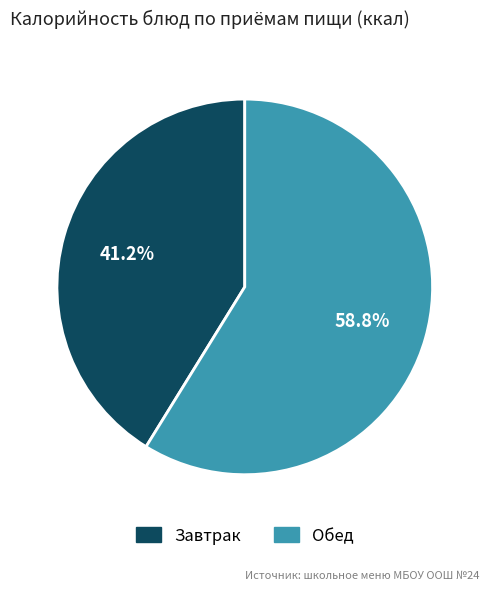

Does any single category account for the majority?

Yes